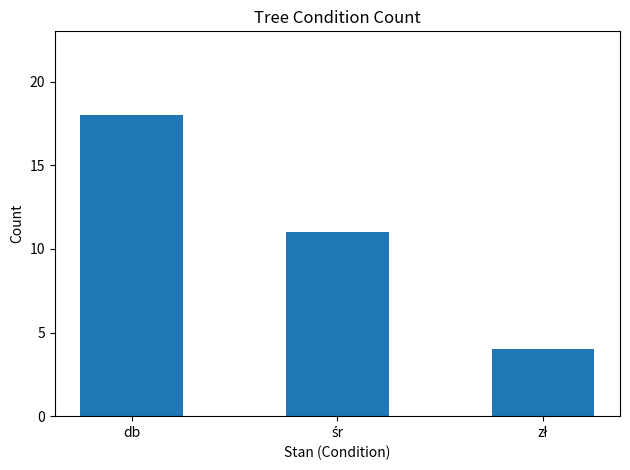

What value does the data have at db?

18